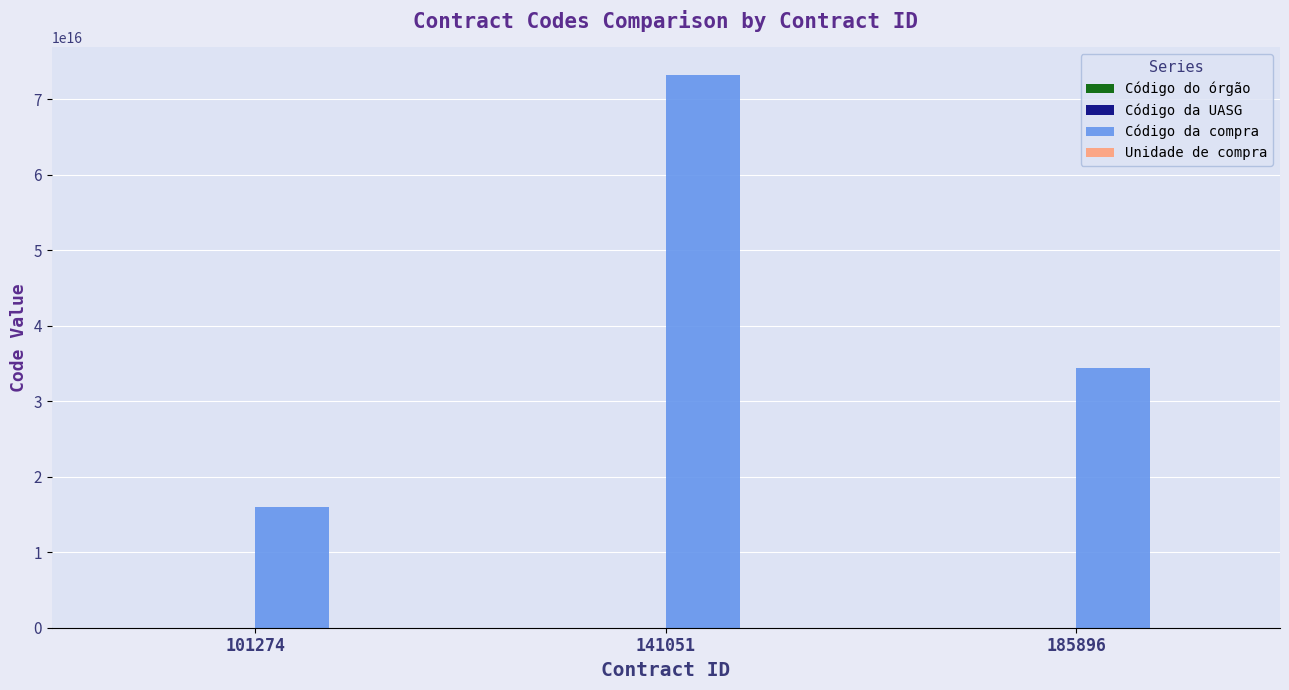

Which series has the largest total across all categories?

Código da compra